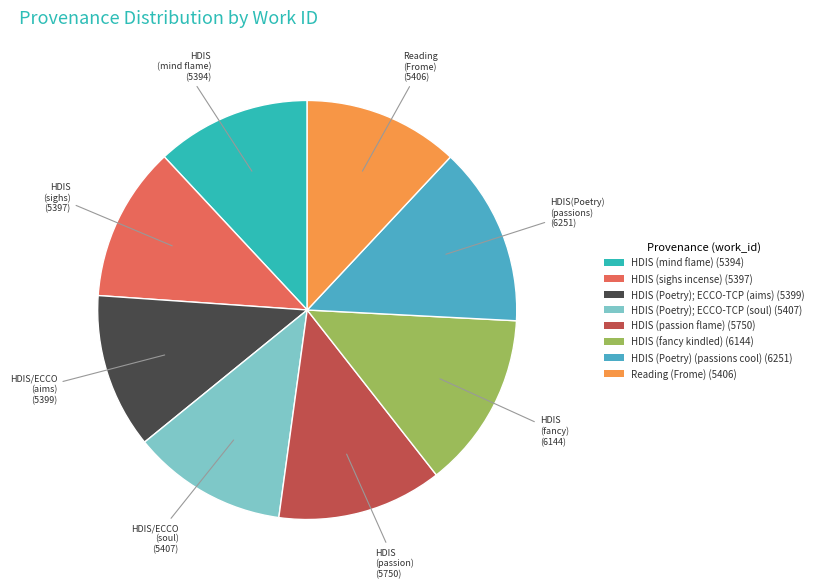

Does any single category account for the majority?

No